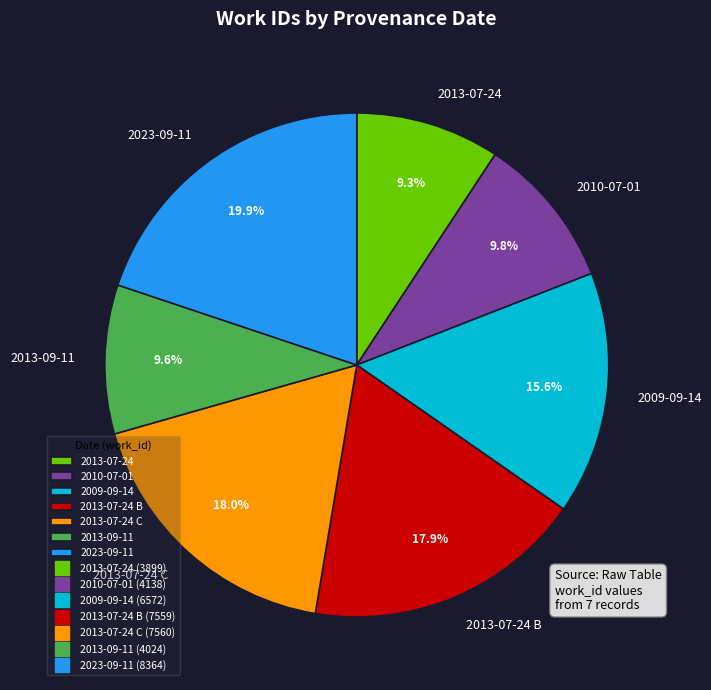

To the nearest percent, what is the combined percentage of 2009-09-14 and 2010-07-01?

25%